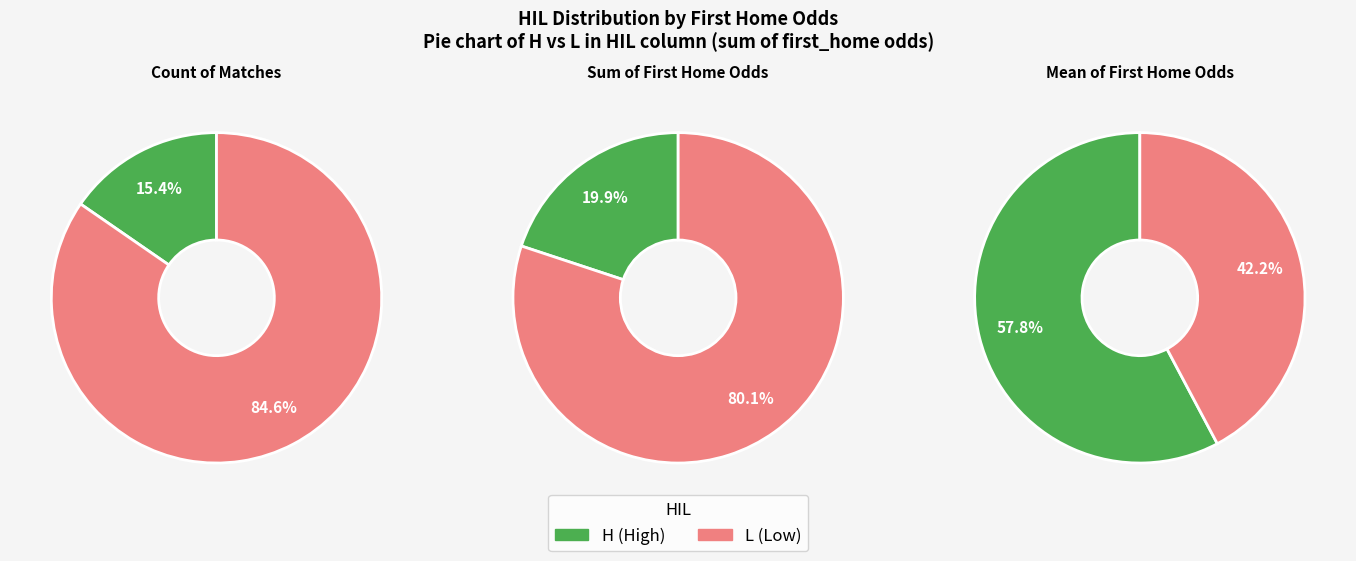

Which series has the largest range (max minus min)?

H